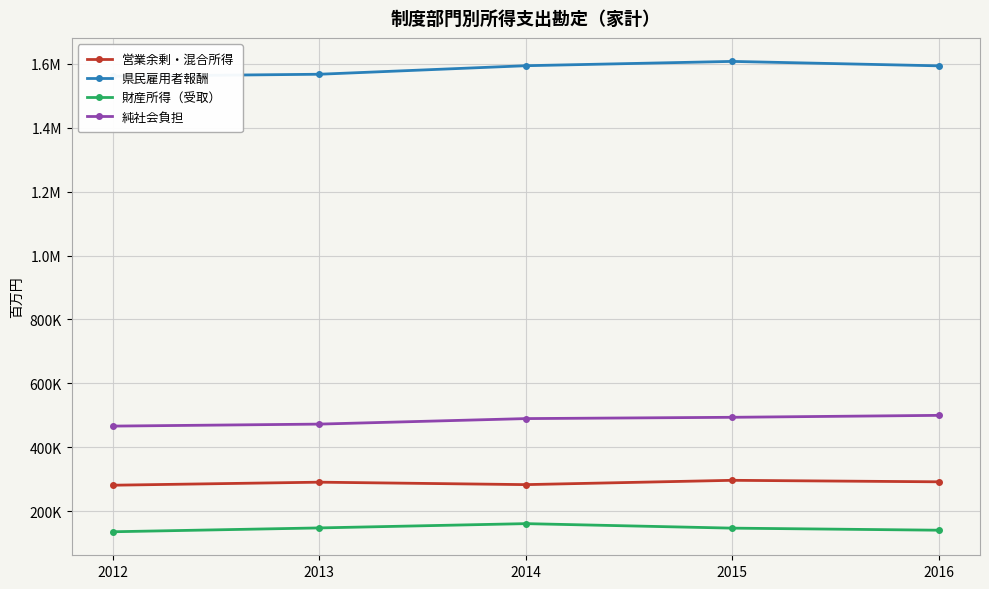

True or false: 財産所得（受取） has a value of 251034 at 2013.

False